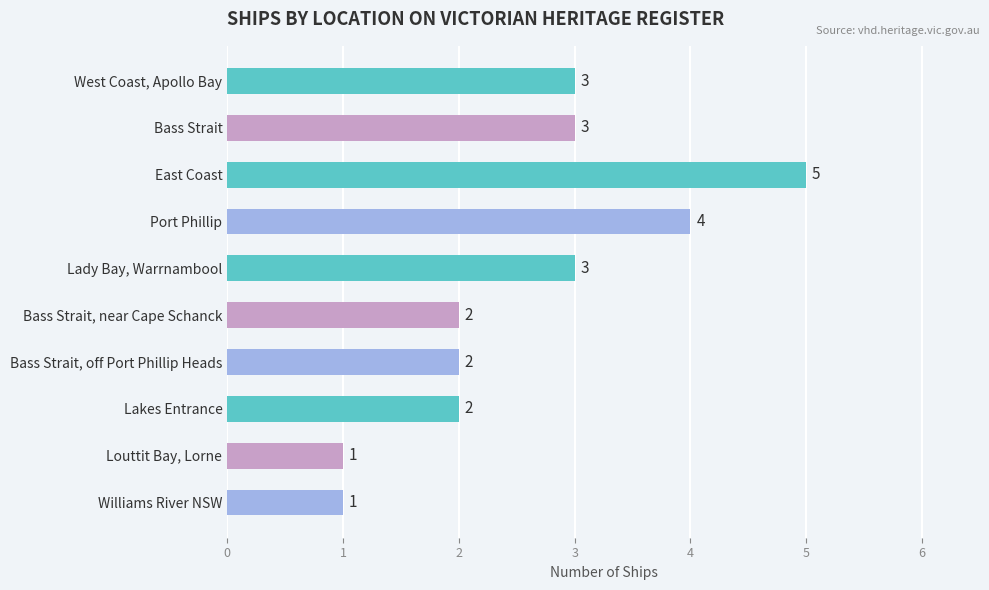

What is the maximum value shown in the chart?

5